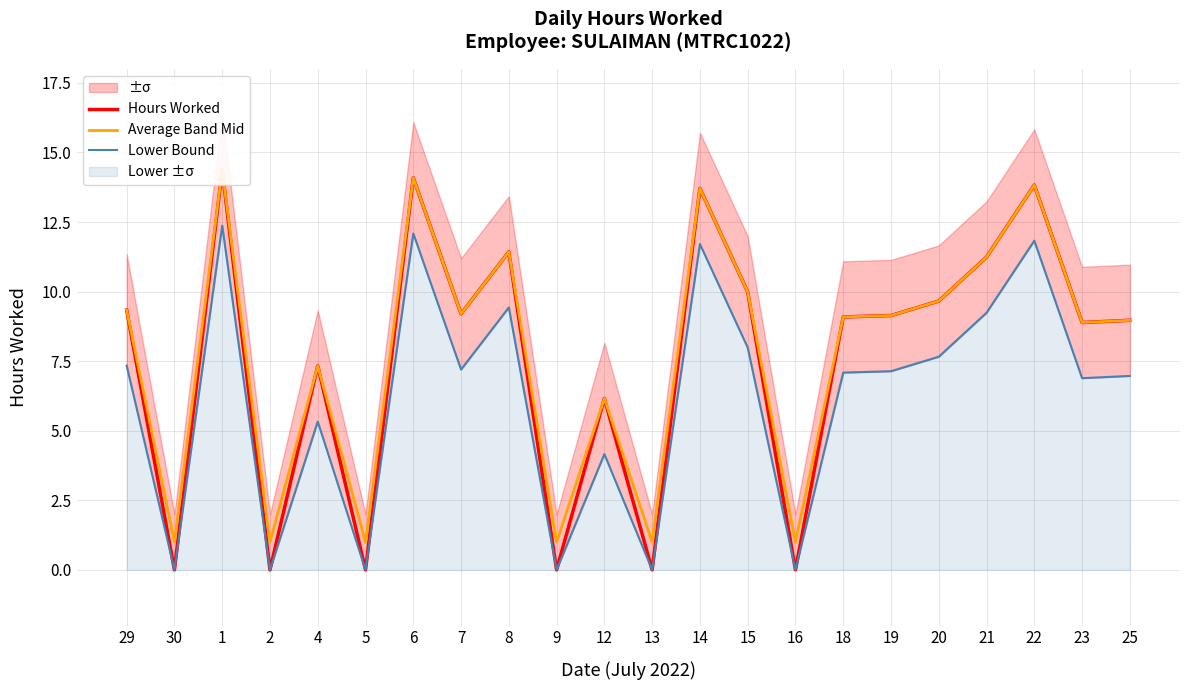

The Lower Bound series shows 0.0 at 5. True or false?

True